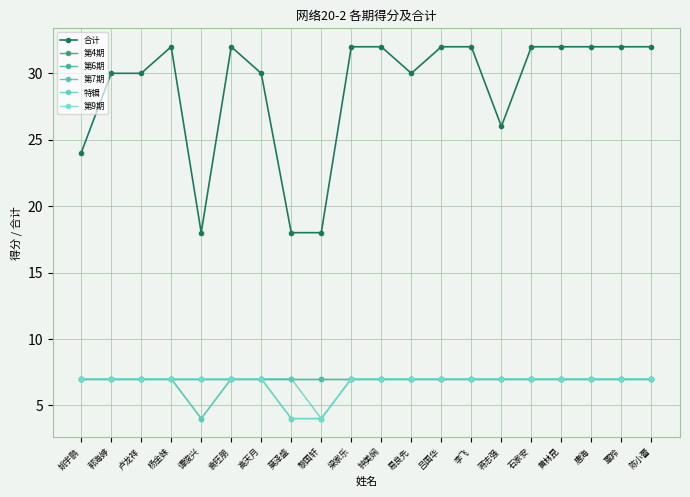

Is this an area chart (filled region under the line)?

No